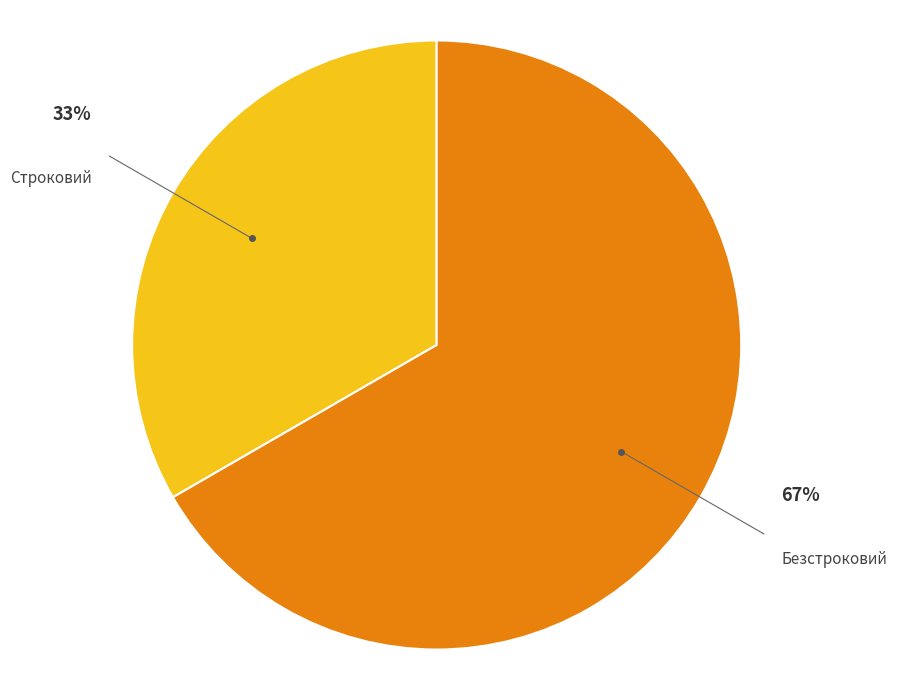

Is Строковий the majority of the pie?

No